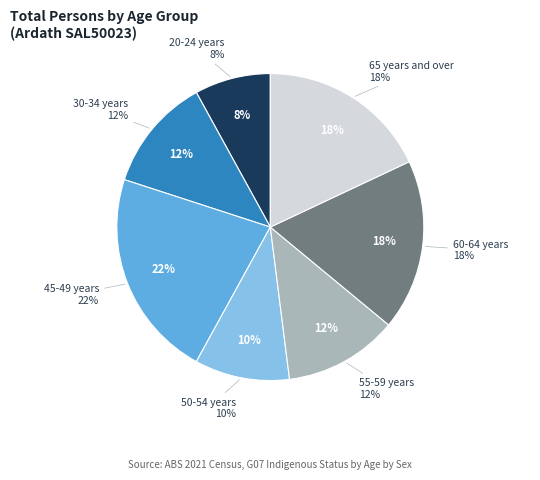

Which slice is the largest?

45-49 years